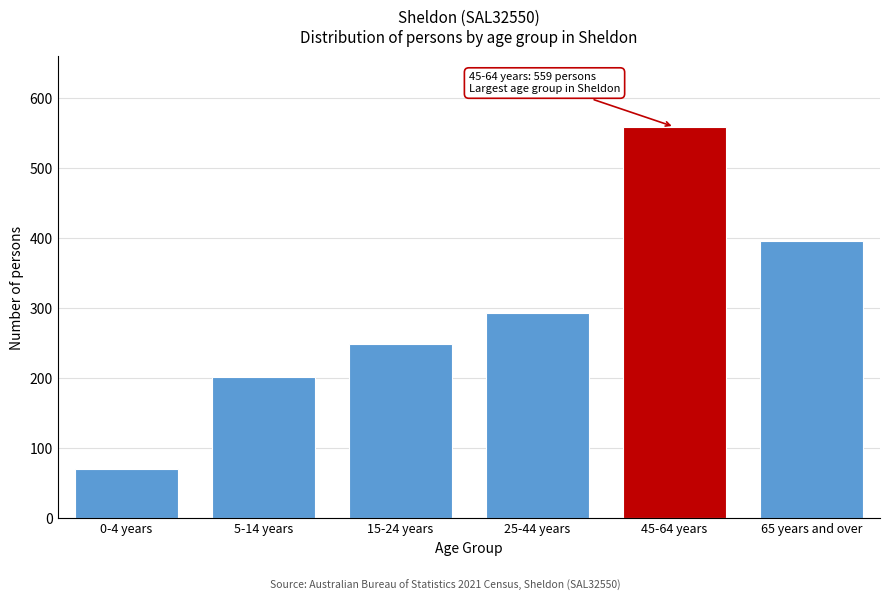

Reading right to left, extract all data points from this chart.

65 years and over=396	45-64 years=559	25-44 years=293	15-24 years=249	5-14 years=202	0-4 years=71